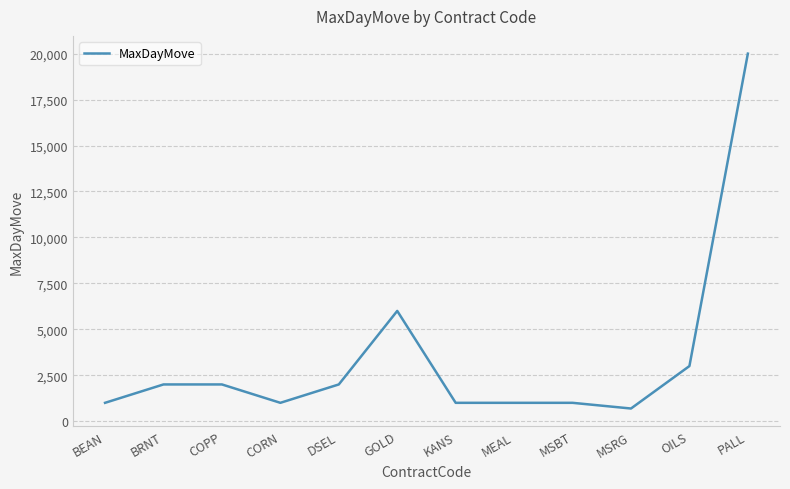

What position from the left is MSBT?

9